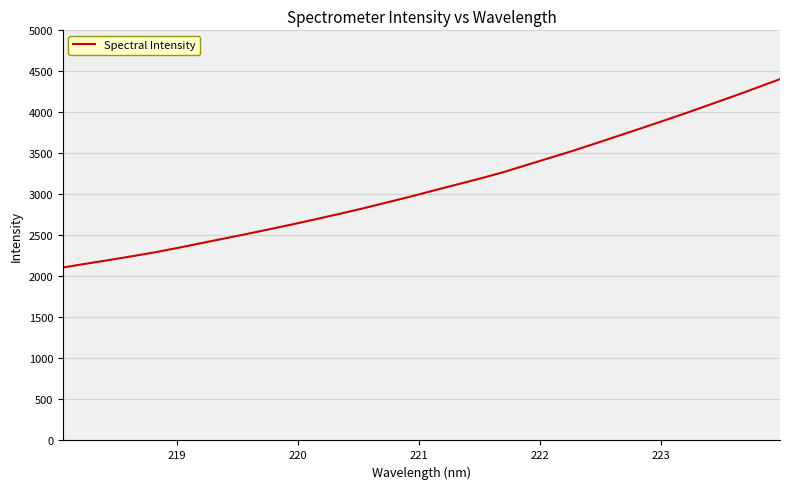

What is the difference between the maximum and minimum values?

2296.6